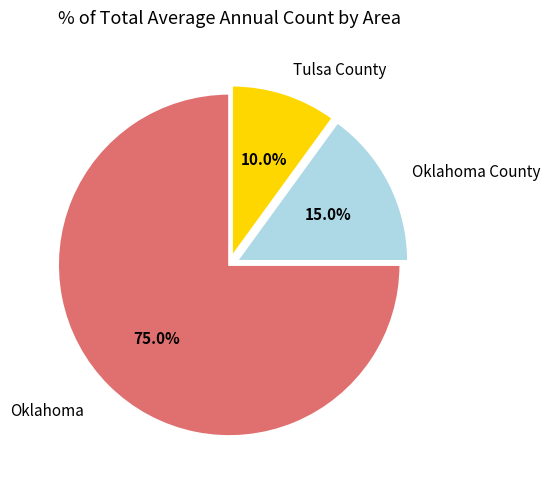

Is there a majority slice in this chart?

Yes